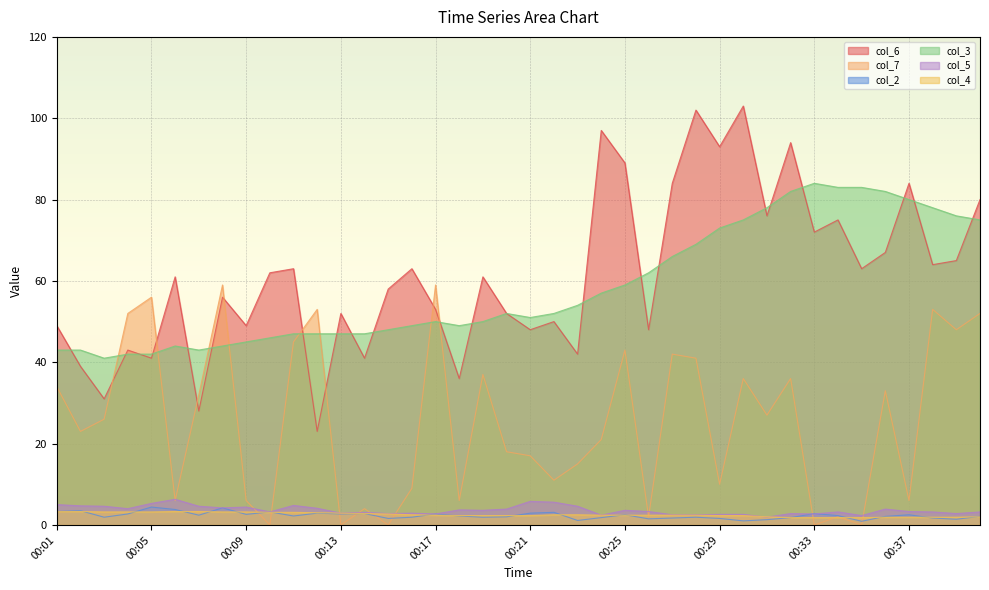

Which series has the largest total across all categories?

col_6